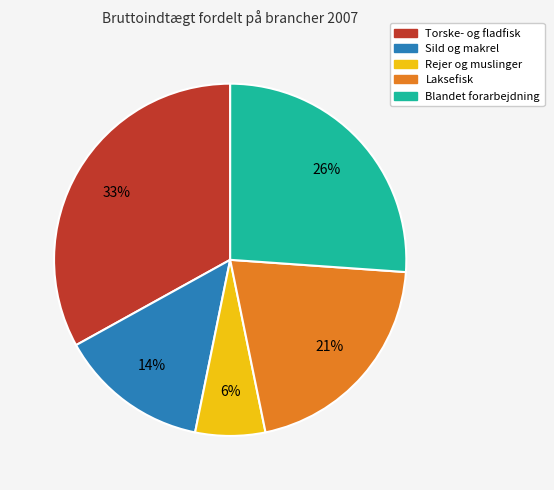

Count the number of slices in the pie.

5